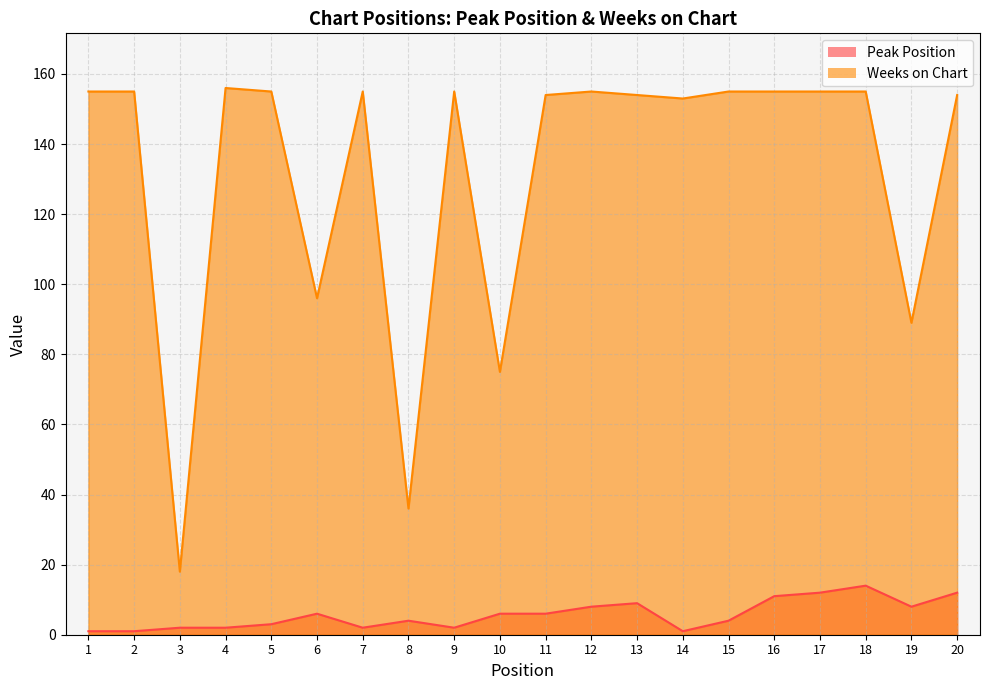

What is the total value across all series at 1?

156